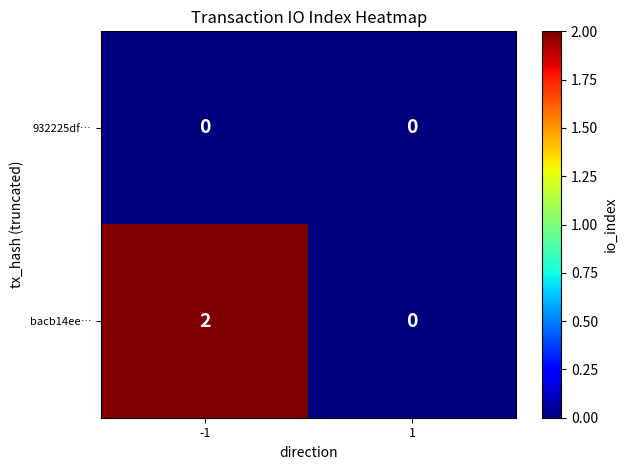

The 932225df… series shows 0 at -1. True or false?

True